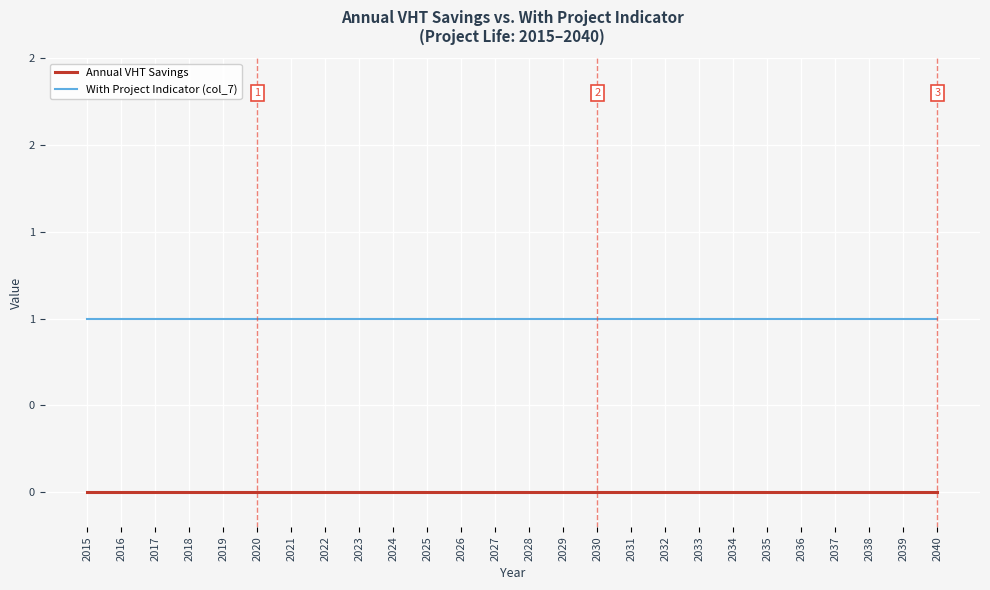

The value of With Project Indicator (col_7) at 2019 is 1. True or false?

True